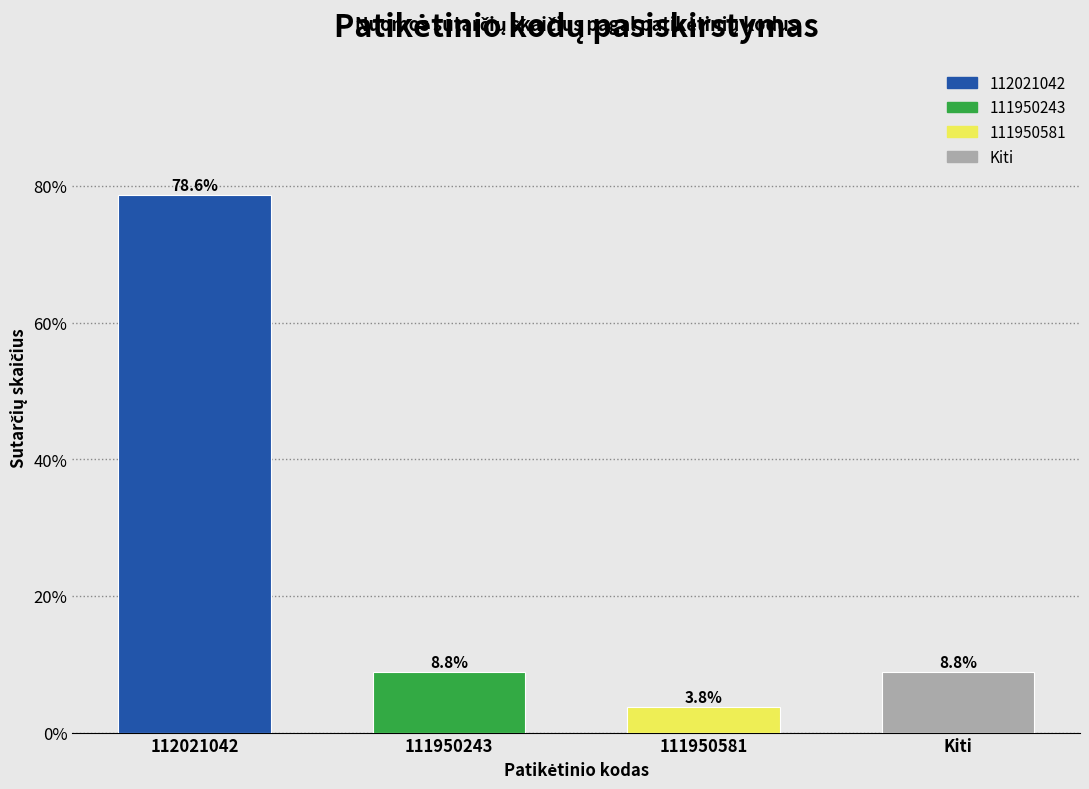

Reading left to right, what are all the values shown in this chart?

112021042=78.6	111950243=8.8	111950581=3.8	Kiti=8.8